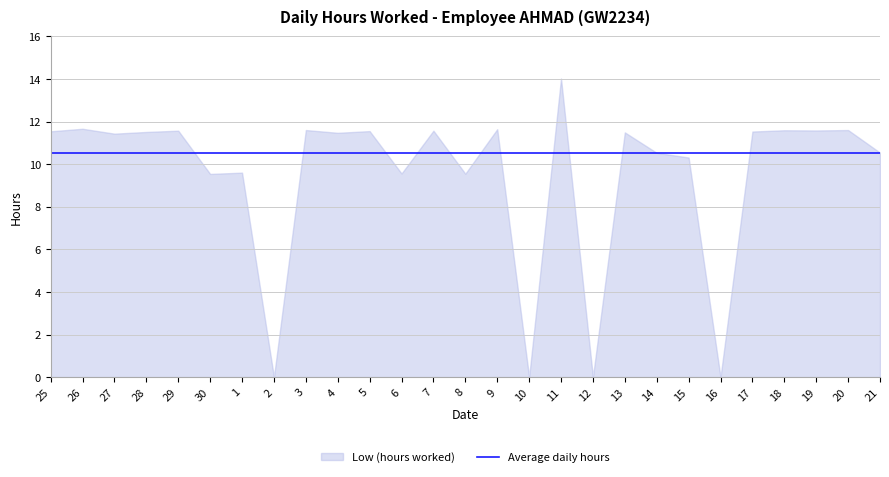

At 11, list the series in order from largest to smallest.

Low (hours worked), Average